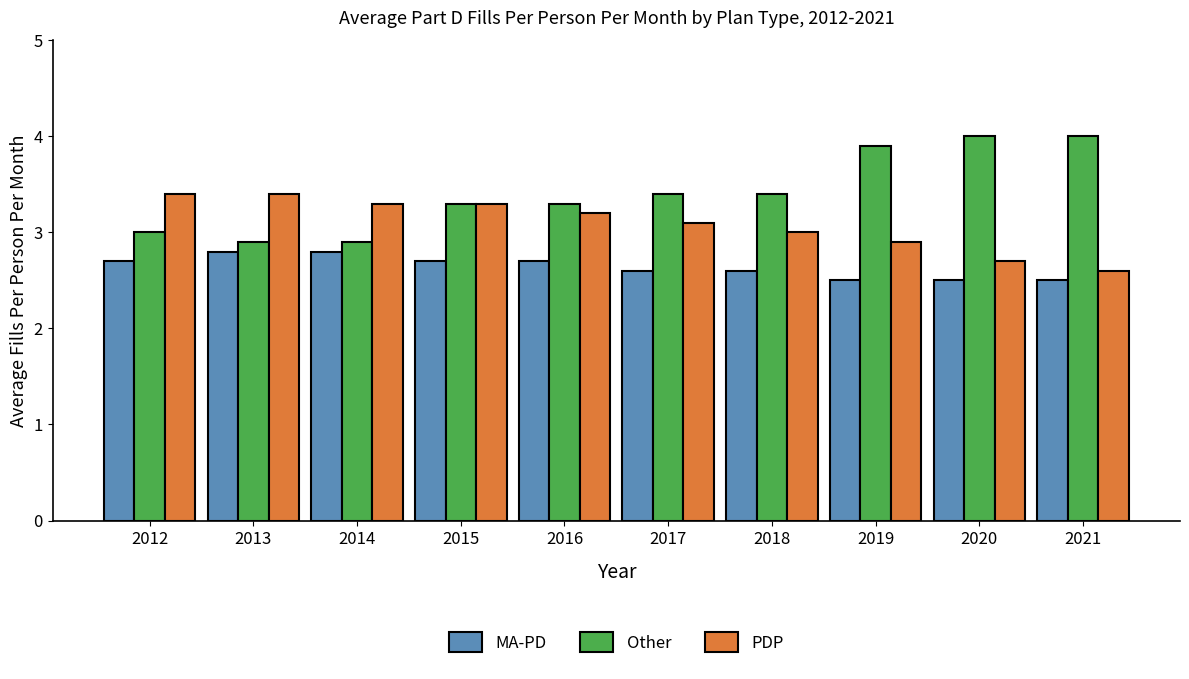

Where is PDP nearest to the value 3?

2018